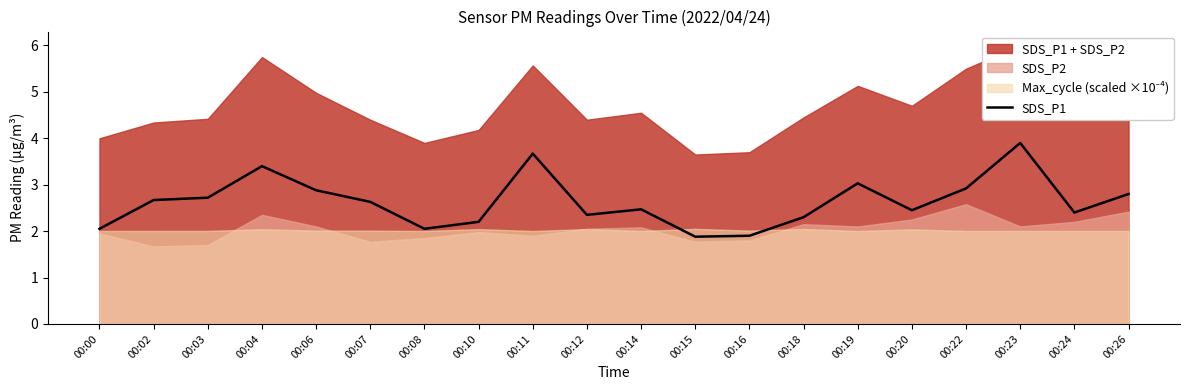

Where is the data nearest to the value 2?

00:00